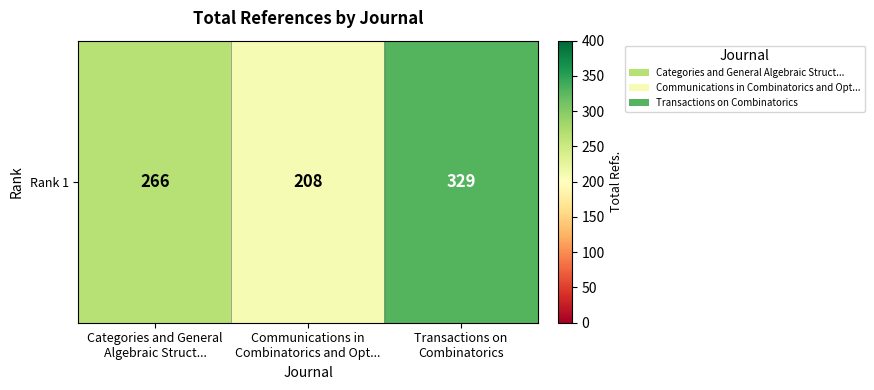

At which label is the value closest to 268?

Categories and General
Algebraic Struct...